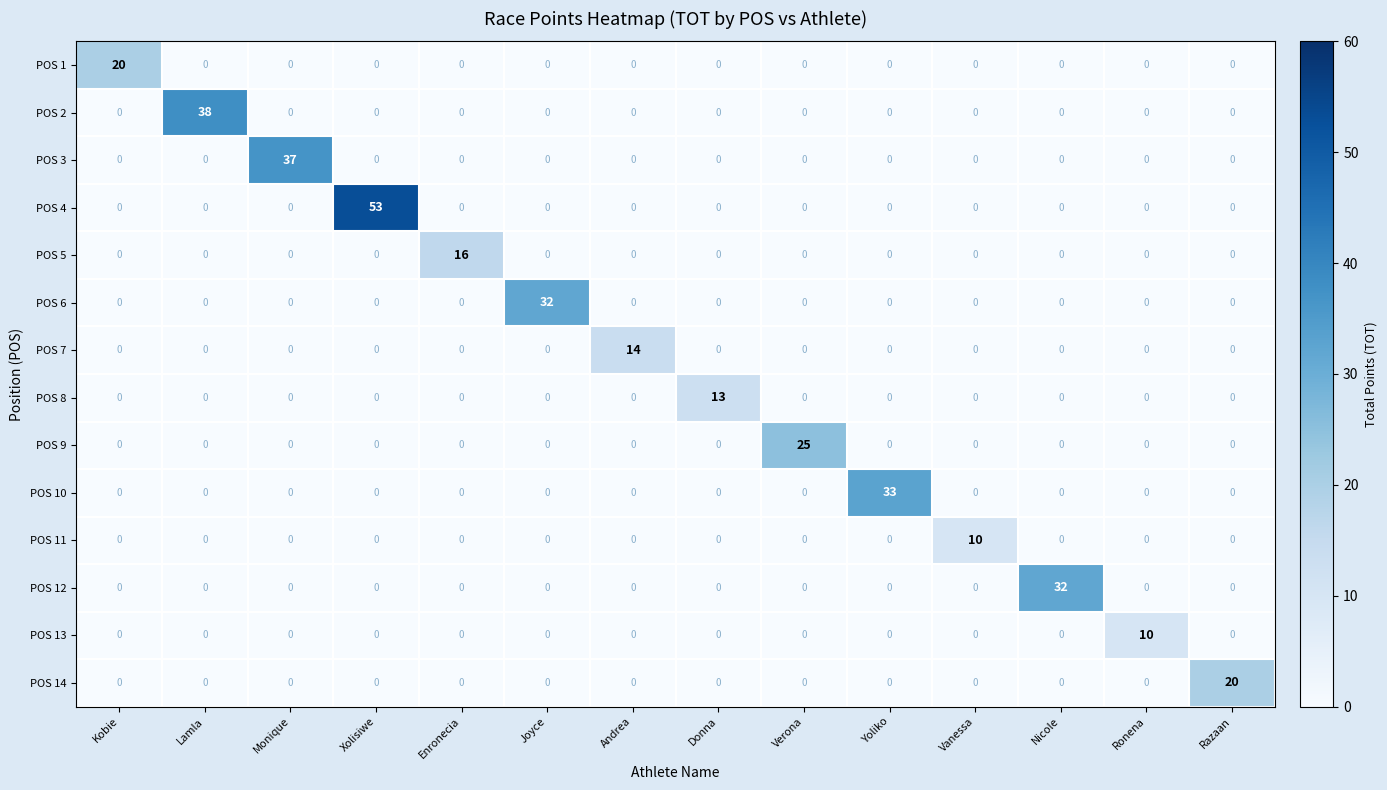

Which series changed the most between Enronecia and Andrea?

POS 5